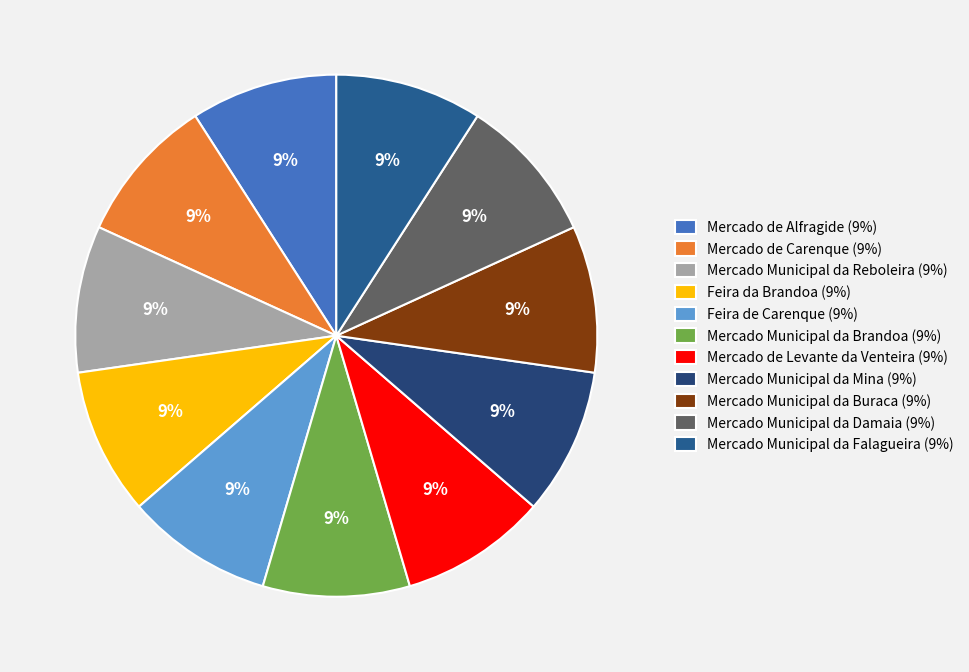

Is there a majority slice in this chart?

No